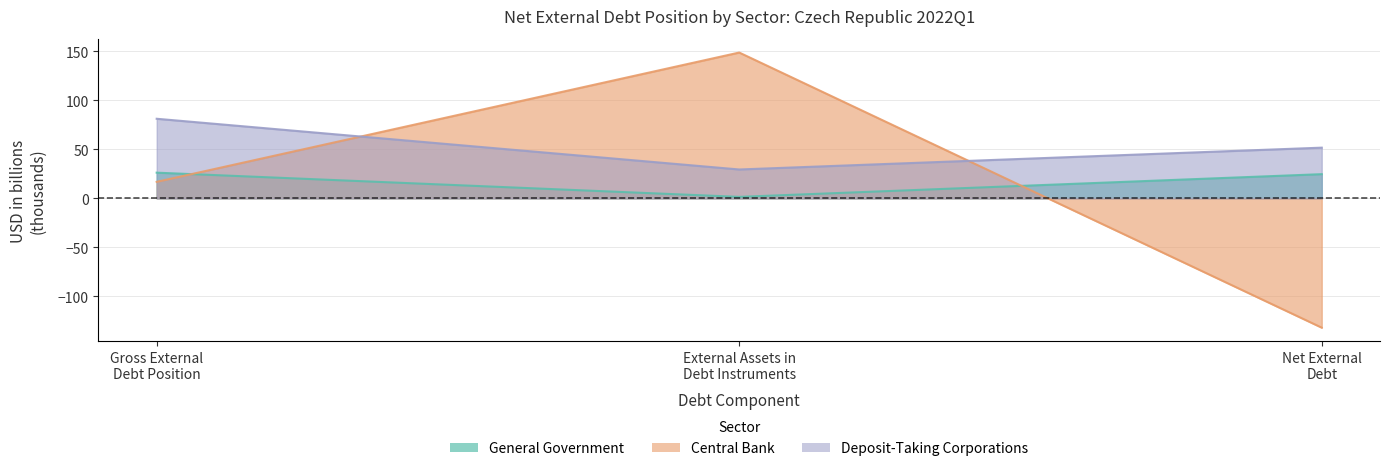

How many lines are shown in the chart?

3